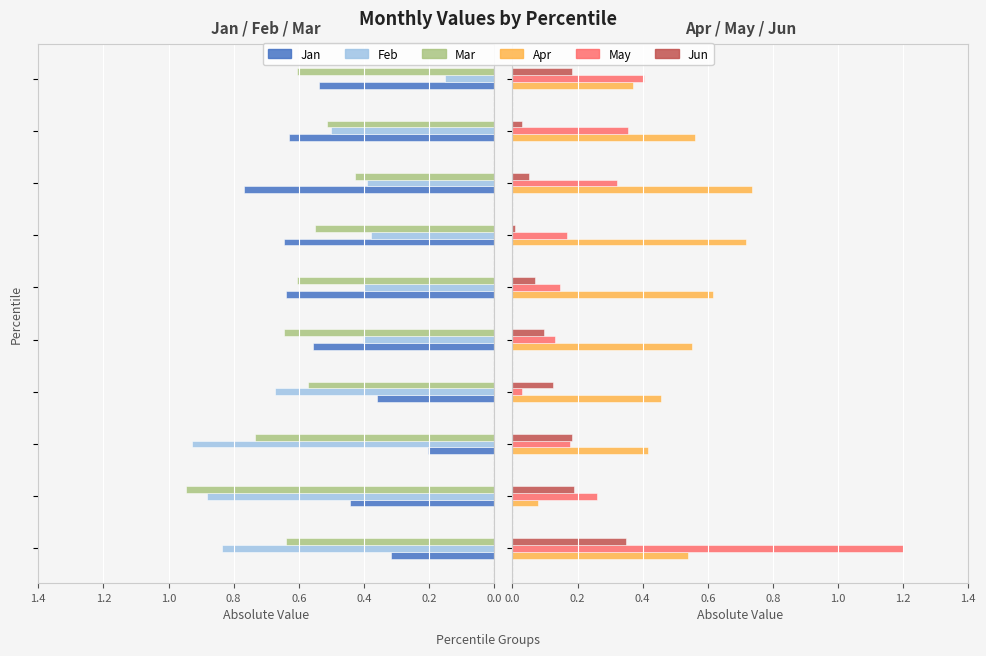

Is the value of Jan at 0.2 greater than the value of Mar at 9?

No